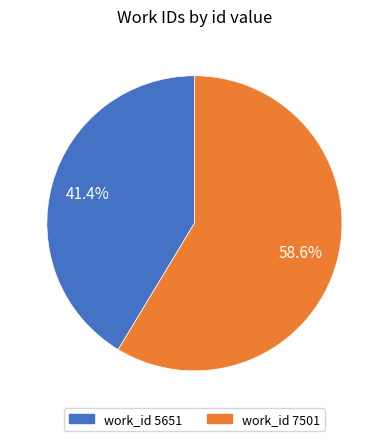

Which category has the smallest portion of the pie?

work_id 5651